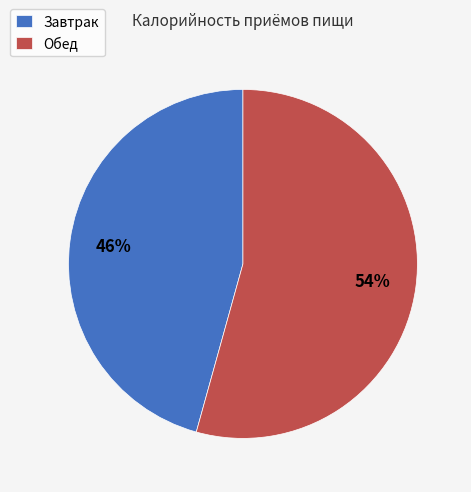

Does Завтрак represent more than half of the total?

No